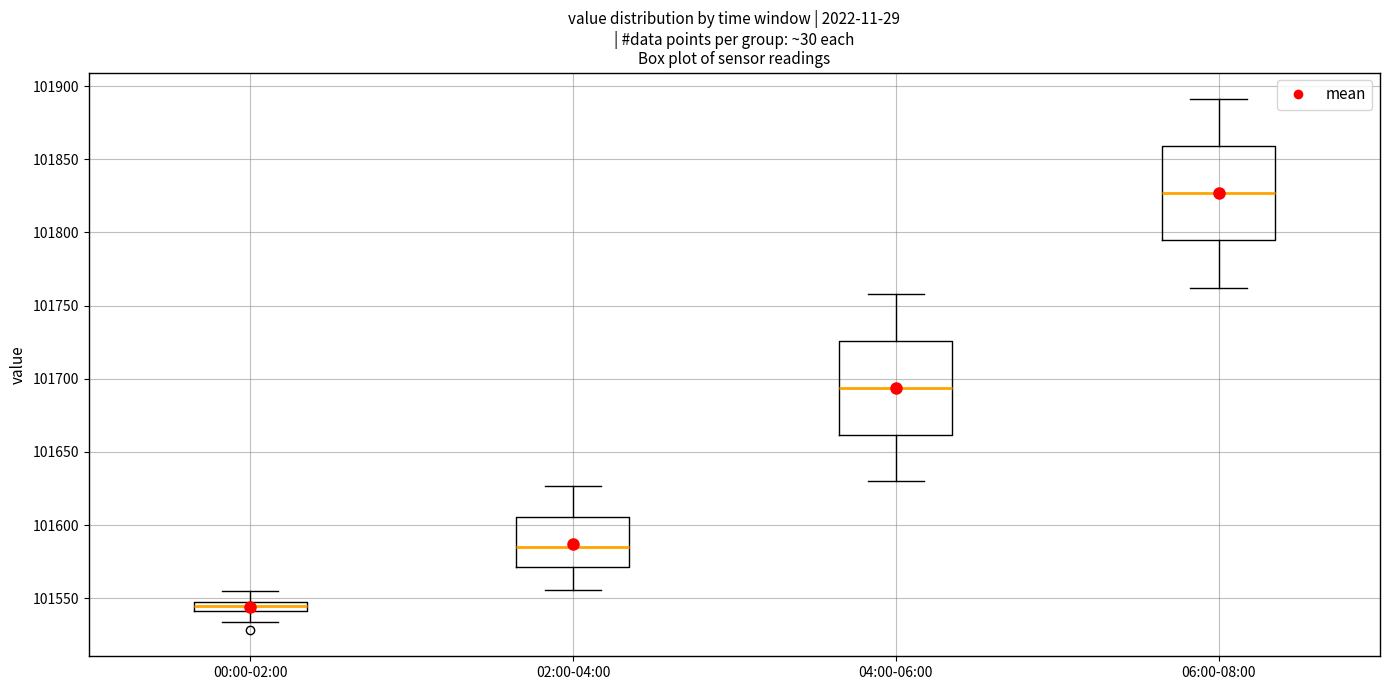

Which box has the highest median line?

06:00-08:00